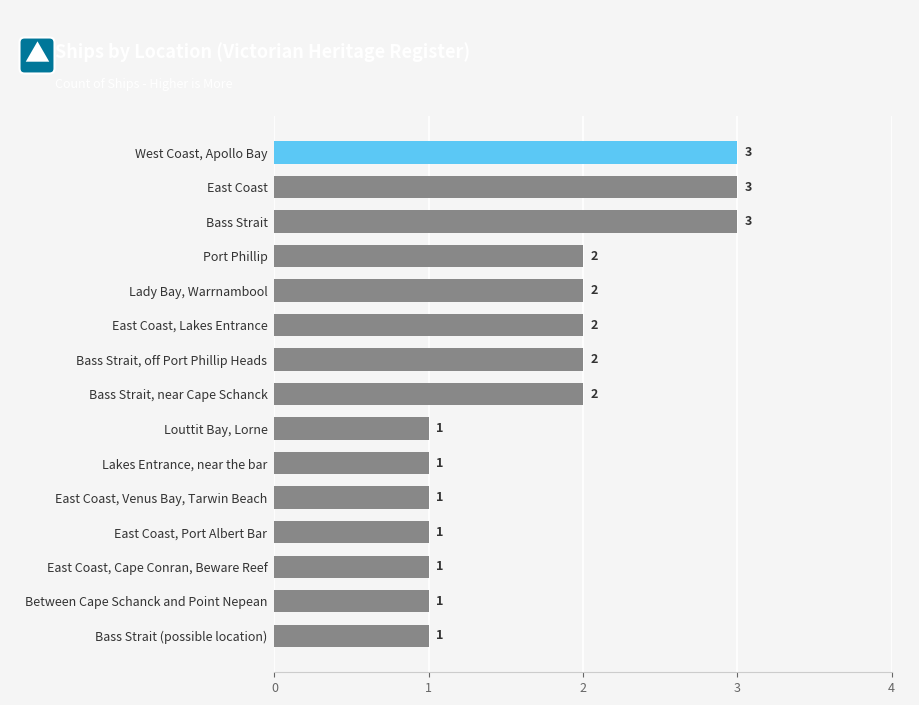

What is the average value?

2